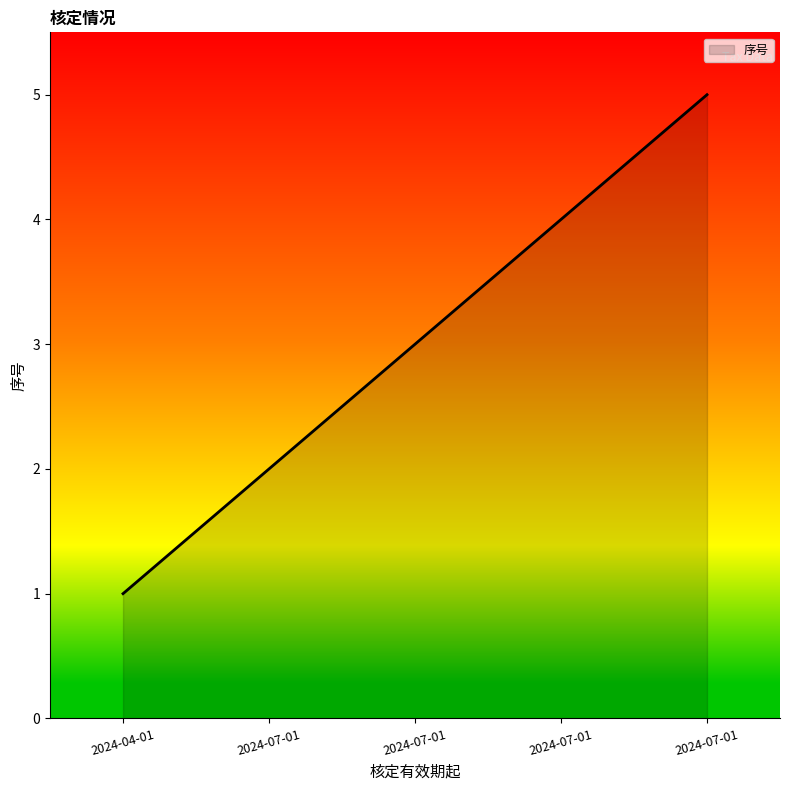

True or false: there are more than 1 points higher than both neighbors.

False